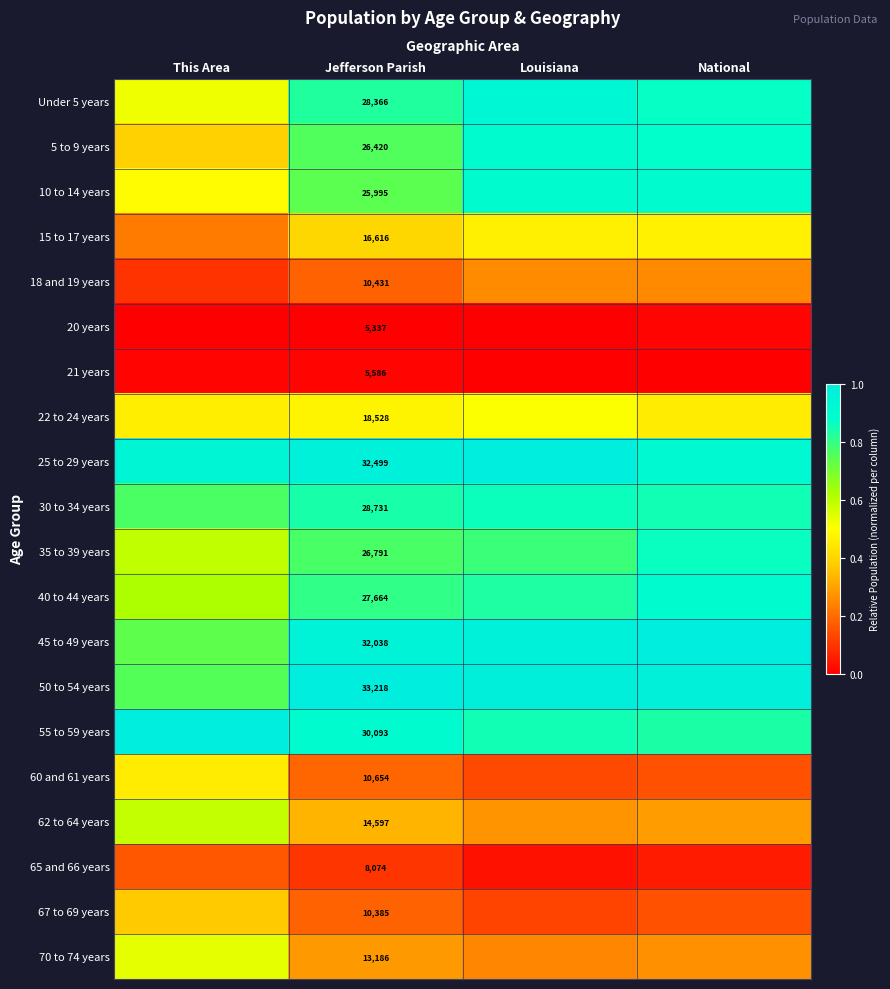

The value of 21 years at This Area is 0.0. True or false?

True